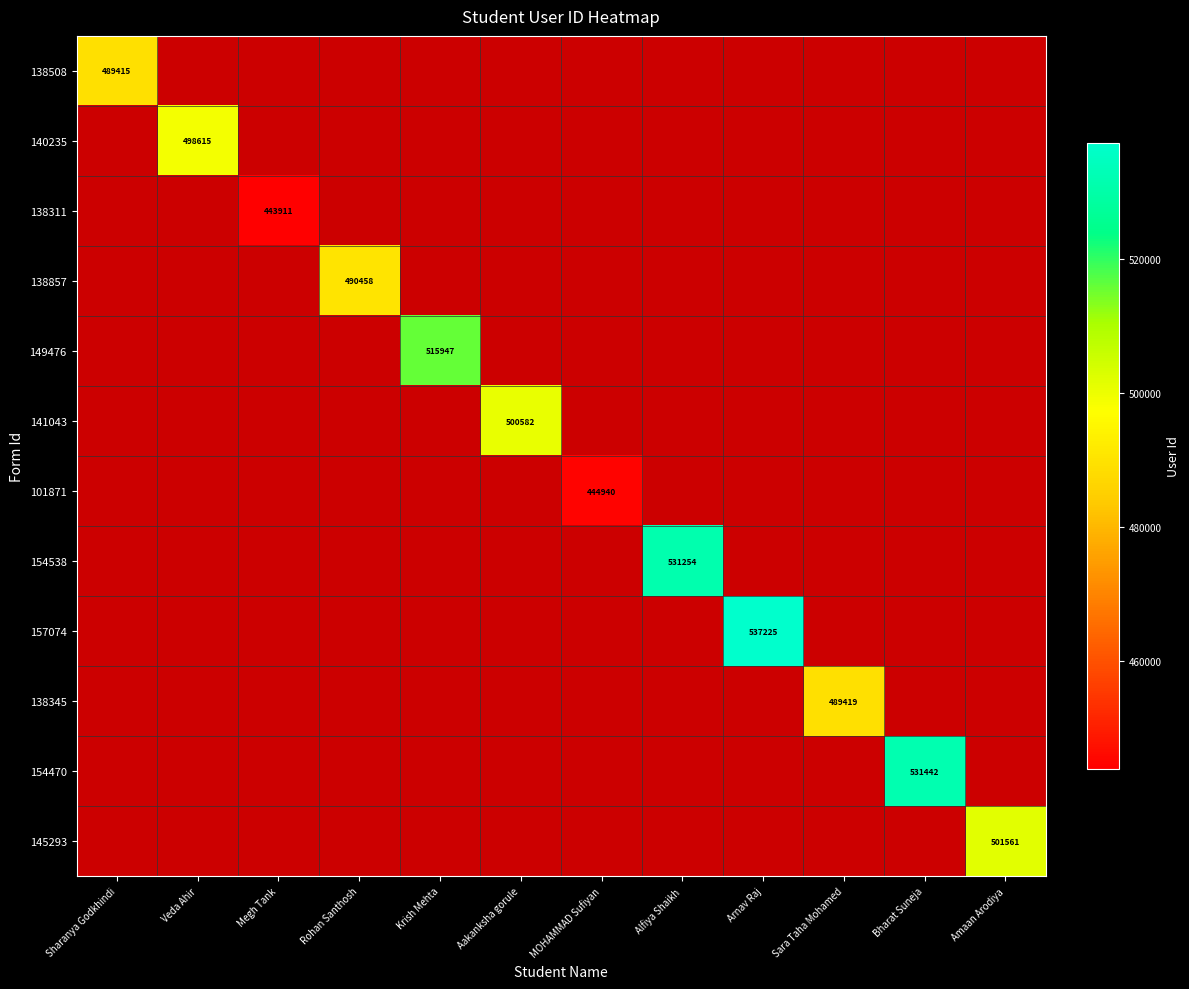

List the series in order of their overall mean, lowest first.

138508, 140235, 138311, 138857, 149476, 141043, 101871, 154538, 157074, 138345, 154470, 145293